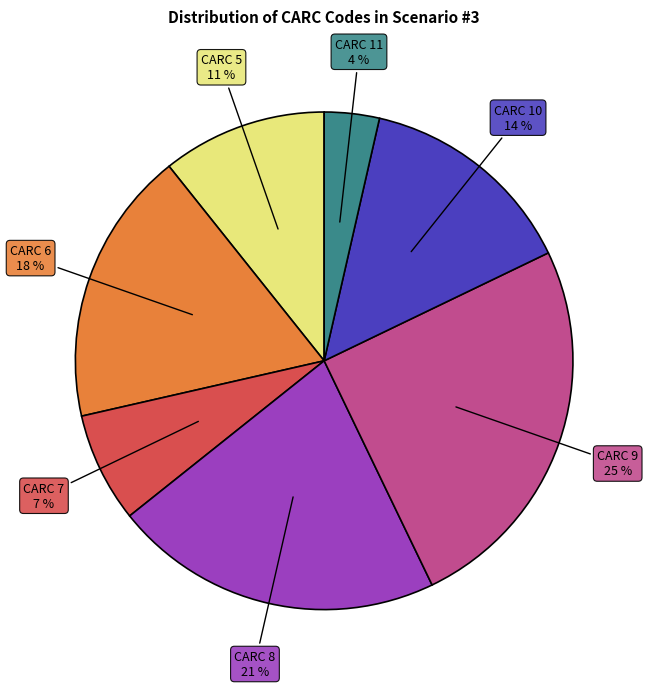

Is it true that CARC 7 is 1% of the pie?

False